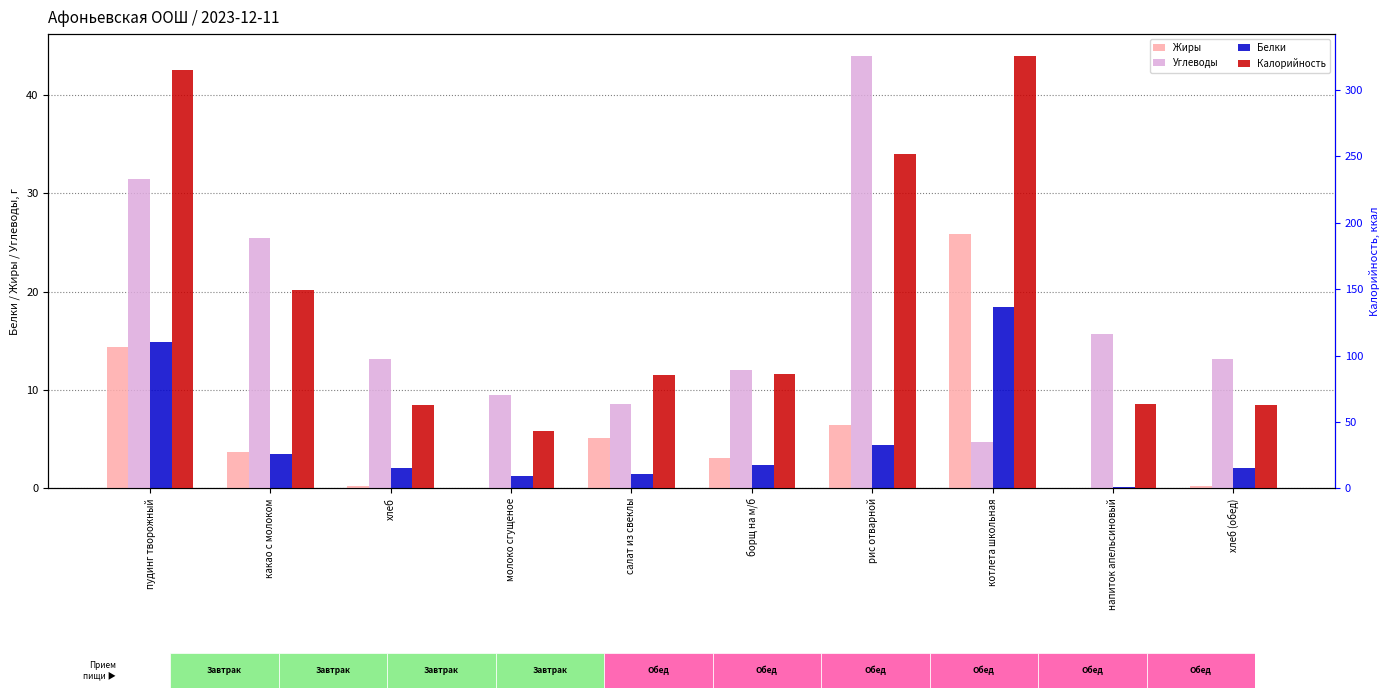

What are all the series names shown in the legend?

Жиры, Углеводы, Белки, Калорийность